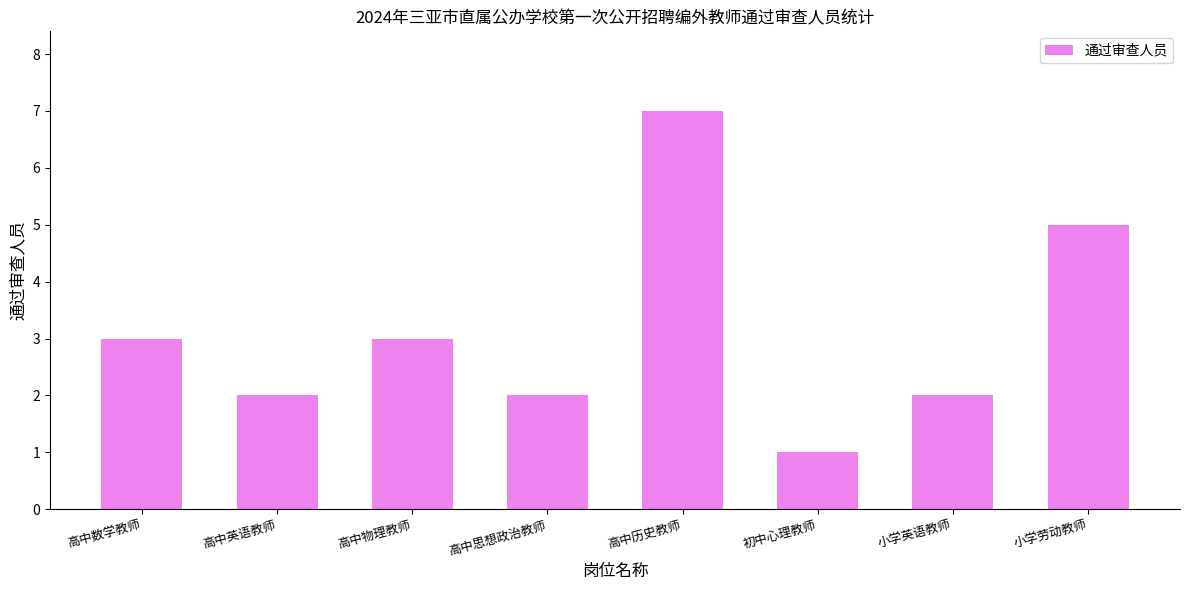

What is the average value?

3